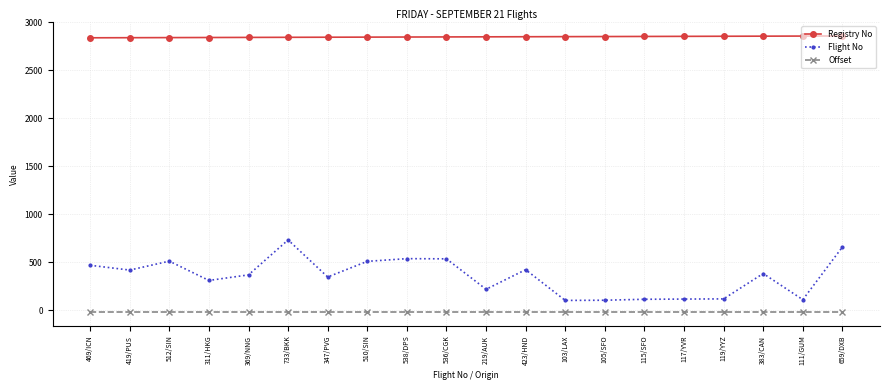

What position from the right is 510/SIN?

13